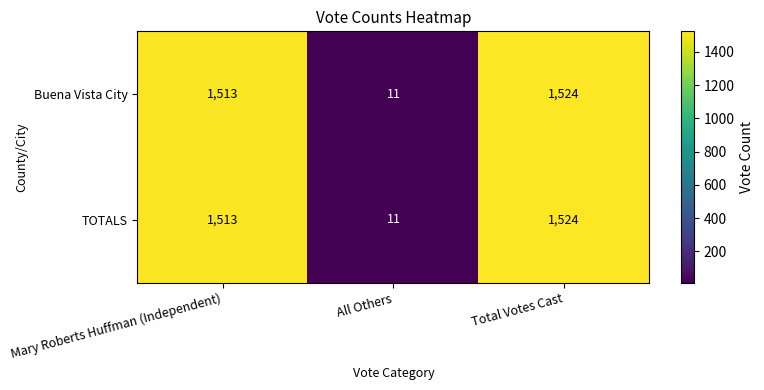

How many values in the Buena Vista City series are below 1513?

1